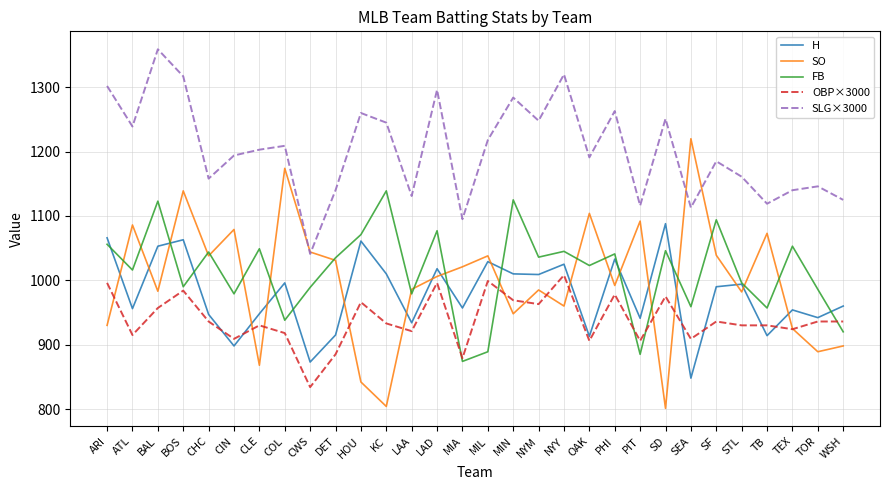

Between which two adjacent categories do OBP×3000 and H first intersect?

CHC and CIN